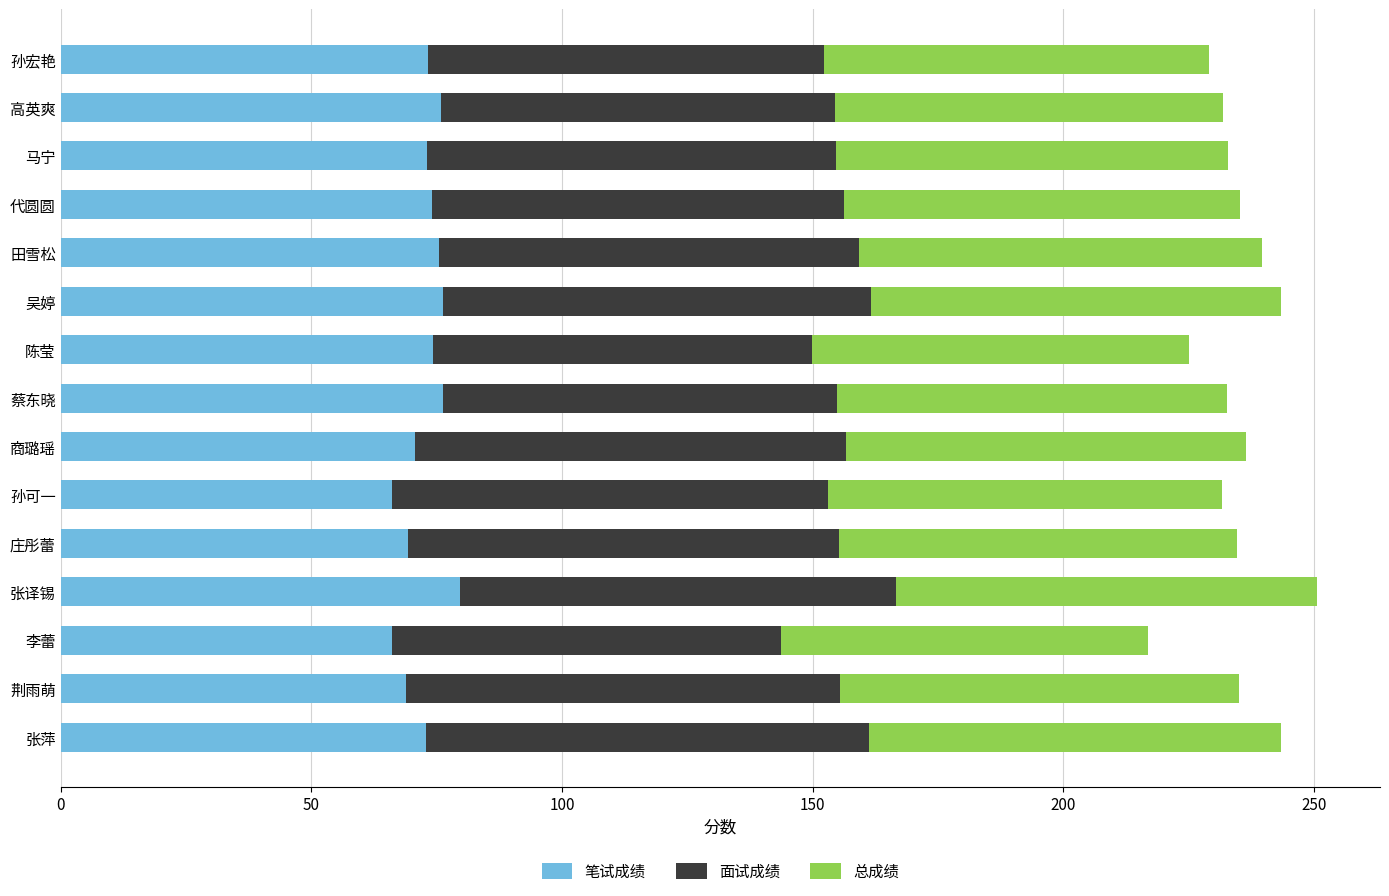

Is it true that 笔试成绩 equals 41.6 at 商璐瑶?

False